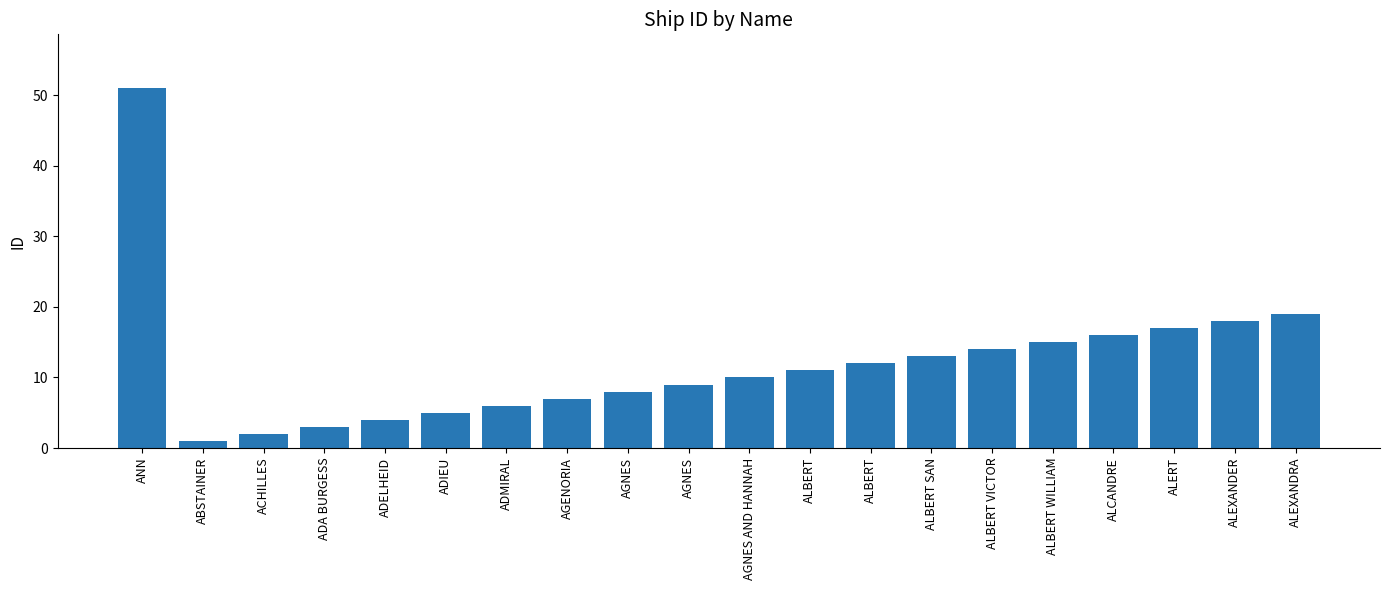

Between ALEXANDER and ALBERT WILLIAM, which is larger?

ALEXANDER